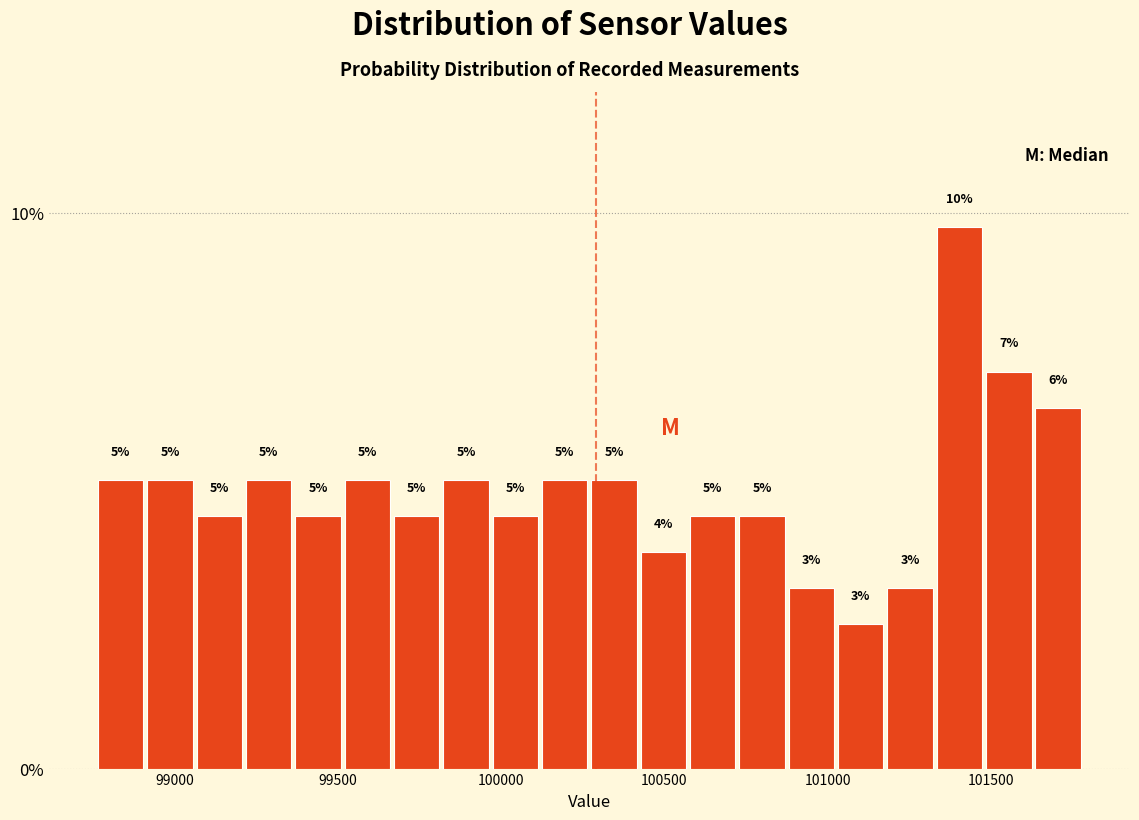

Read against the x-axis, roughly where is the centre of the tallest bar?

101400